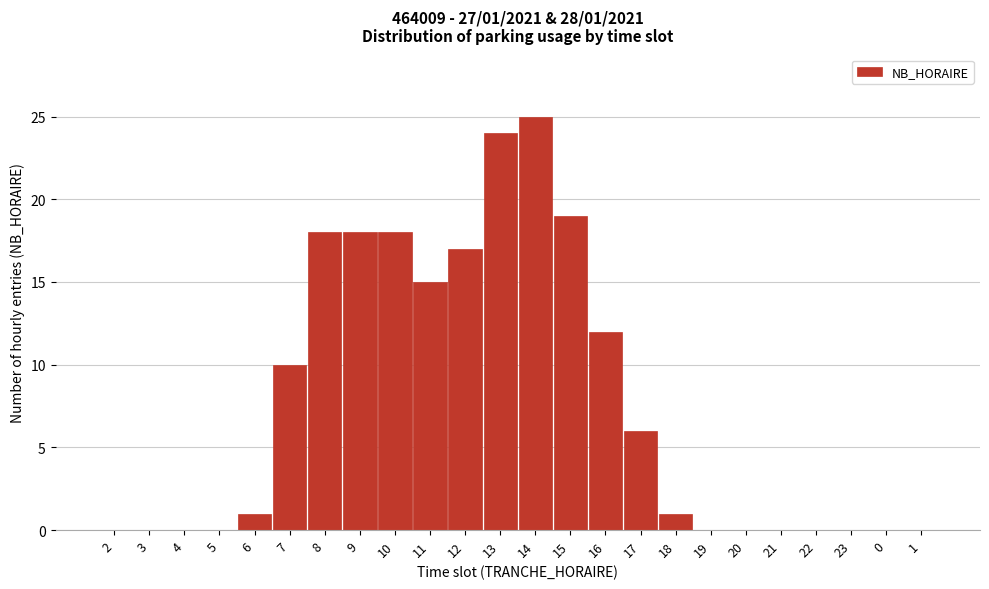

Reading left to right, extract all data points from this chart.

2=0	3=0	4=0	5=0	6=1	7=10	8=18	9=18	10=18	11=15	12=17	13=24	14=25	15=19	16=12	17=6	18=1	19=0	20=0	21=0	22=0	23=0	0=0	1=0